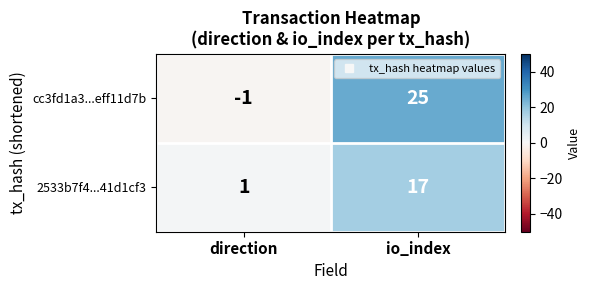

What is the difference between the cc3fd1a3...eff11d7b values at io_index and direction?

26